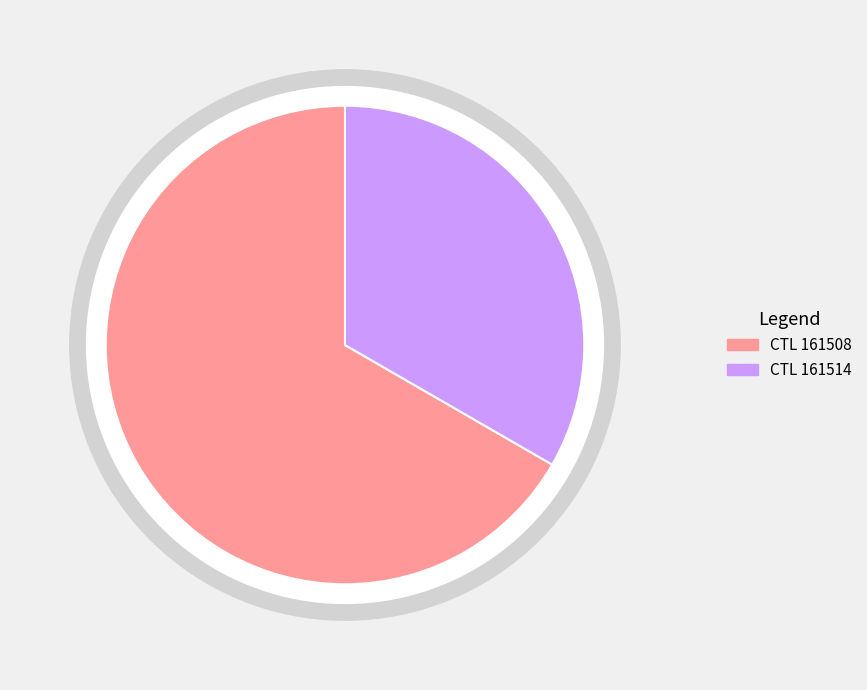

Does 161514 account for over 50% of the chart?

No